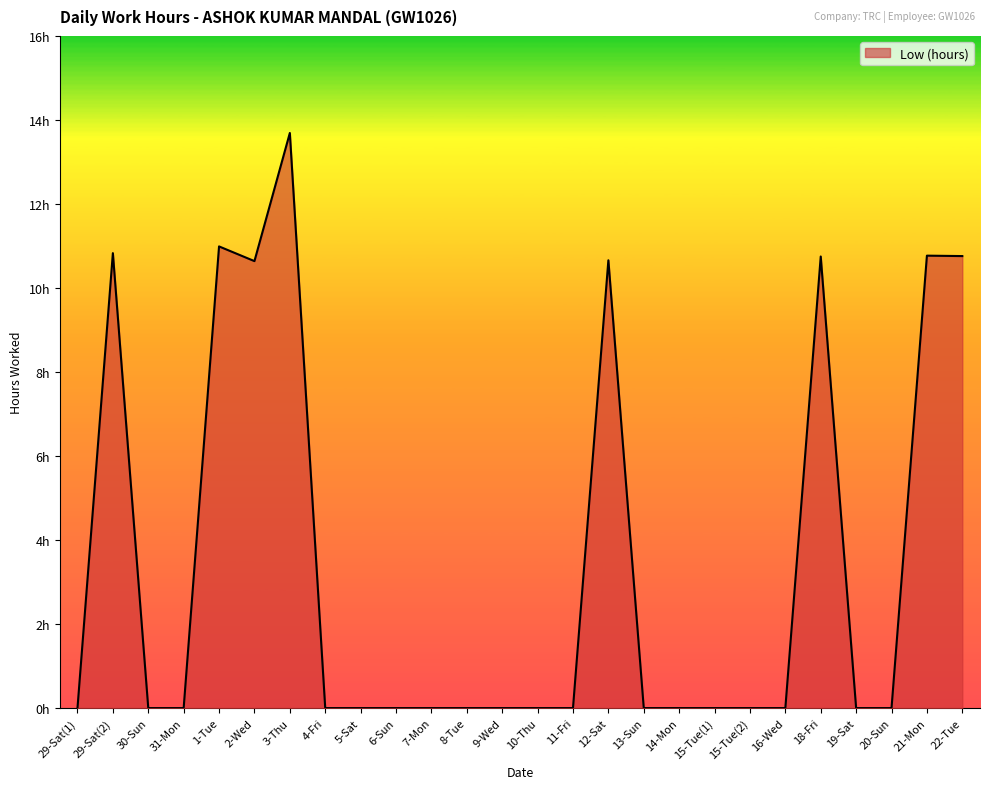

Does the chart have visible grid lines?

No